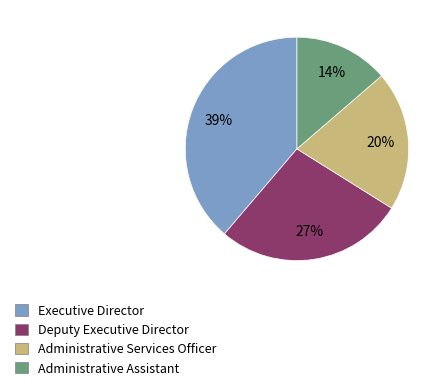

Which category has the smallest portion of the pie?

Administrative Assistant